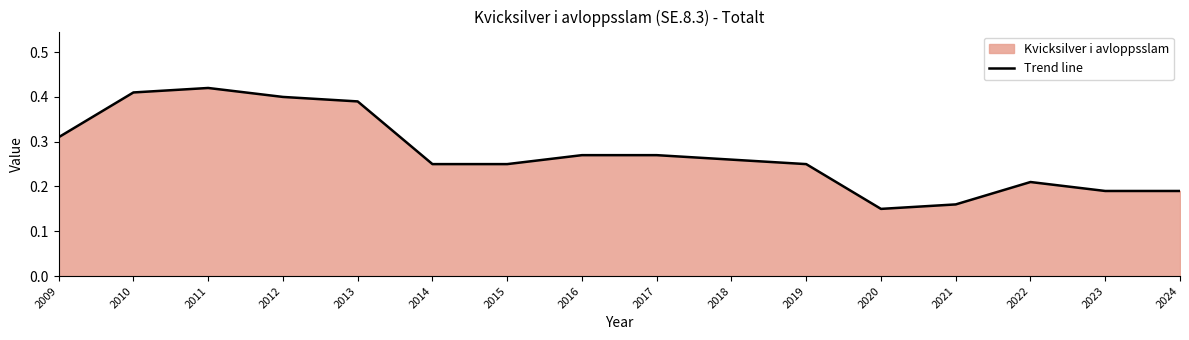

How many interior local peaks (higher than both neighbors) does the data have?

2